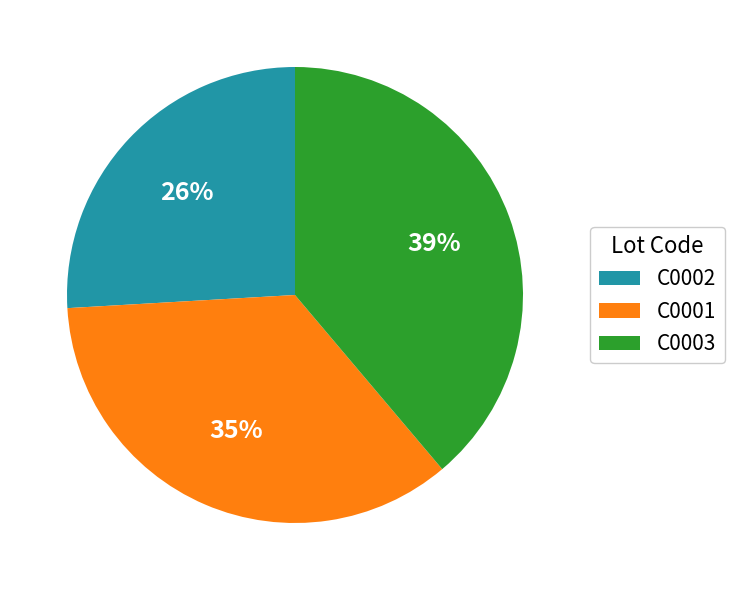

The C0002 slice represents 26% of the pie. True or false?

True